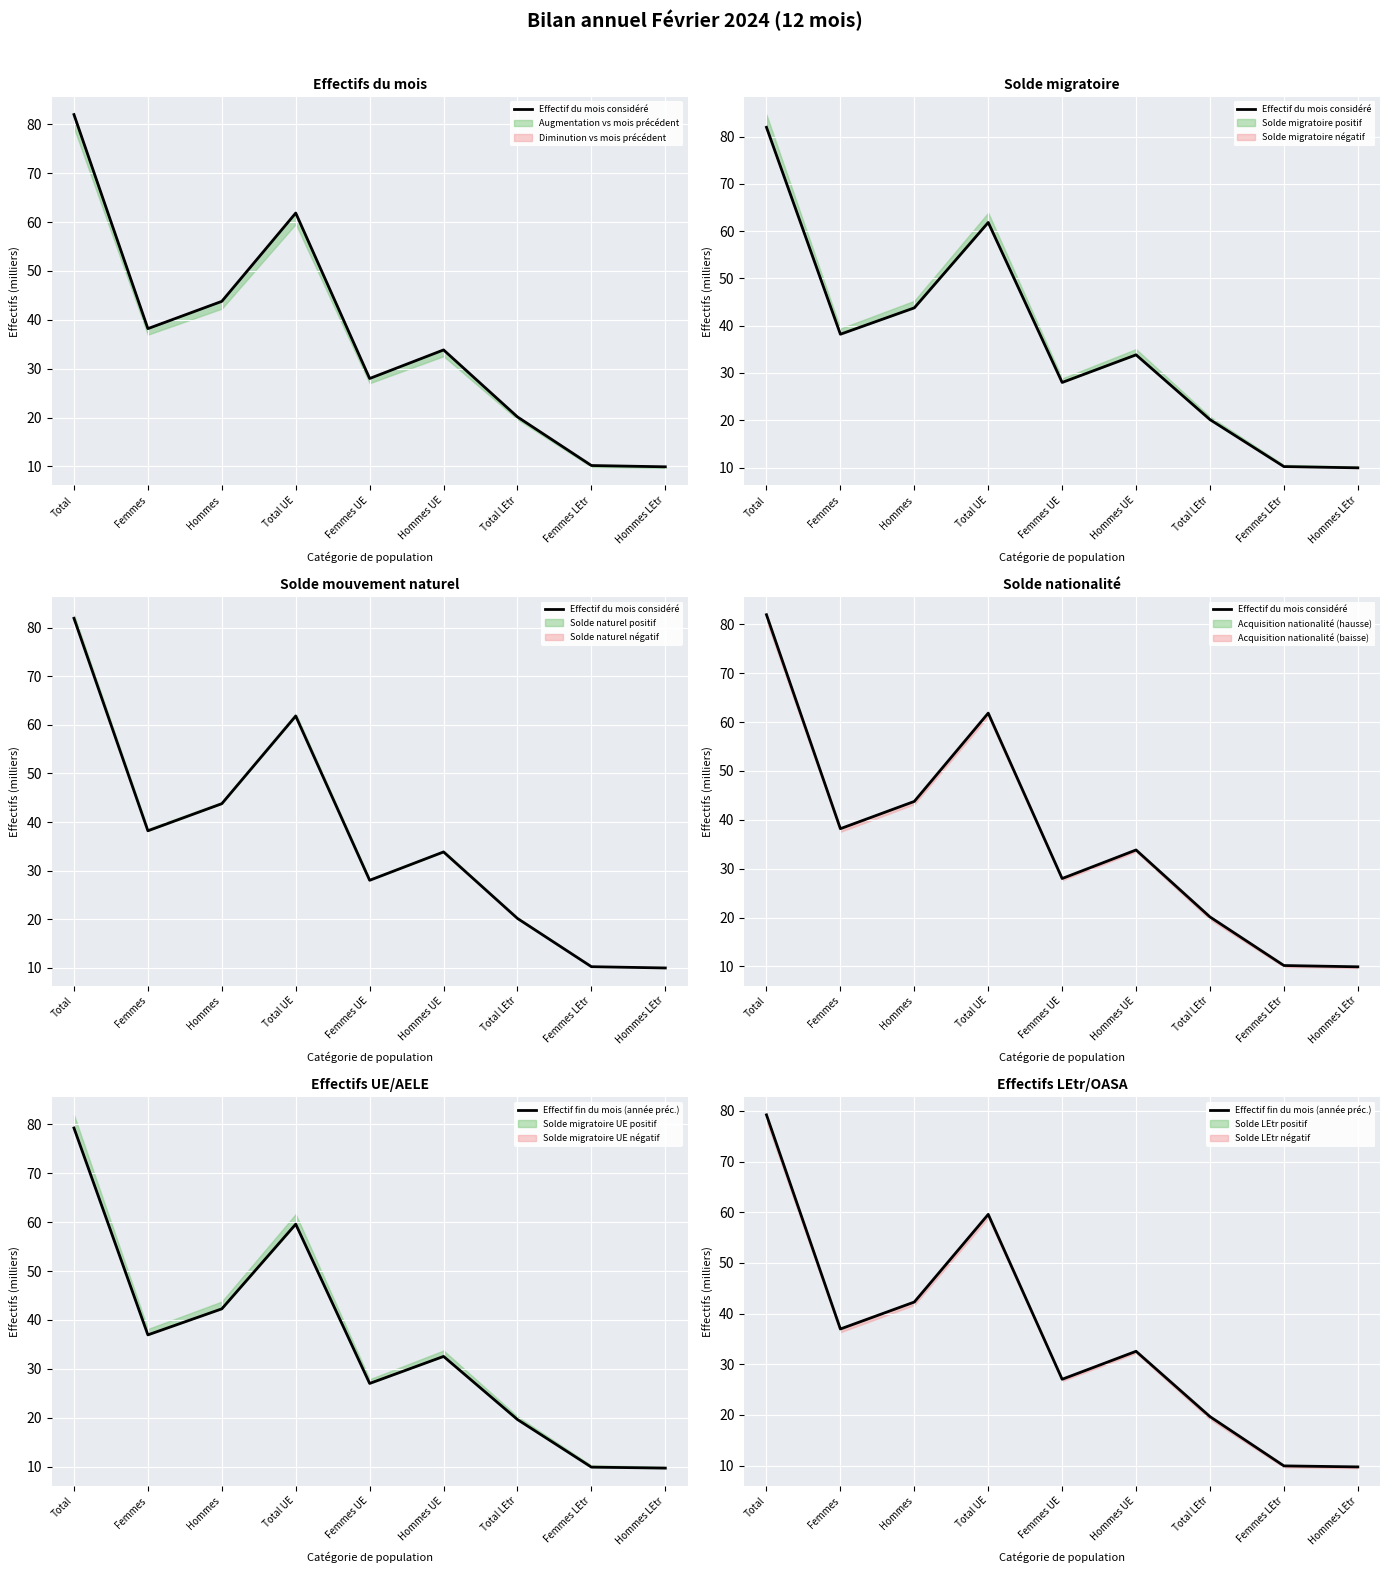

Which series changed the most between Total and Hommes LEtr?

Effectif du mois considéré